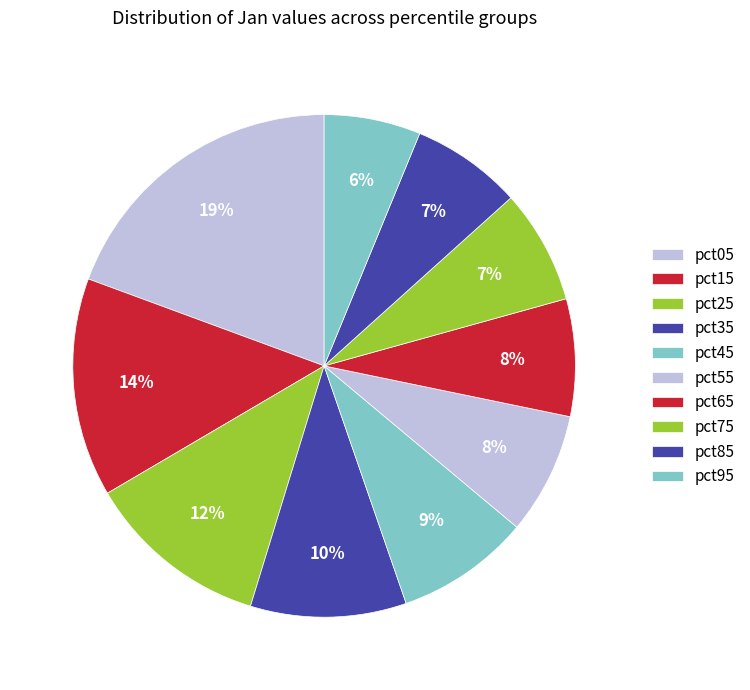

Count the number of slices in the pie.

10